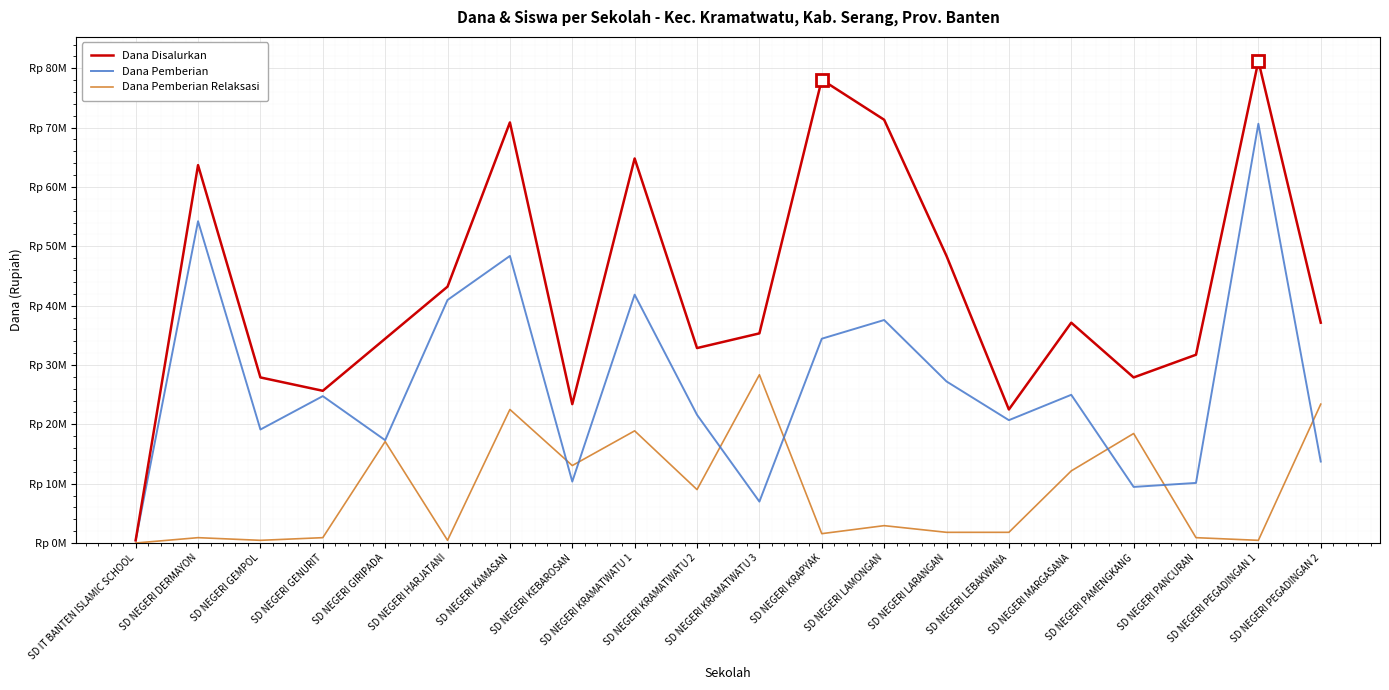

Which has a higher value, SD NEGERI PEGADINGAN 1 or SD NEGERI GIRIPADA?

SD NEGERI PEGADINGAN 1